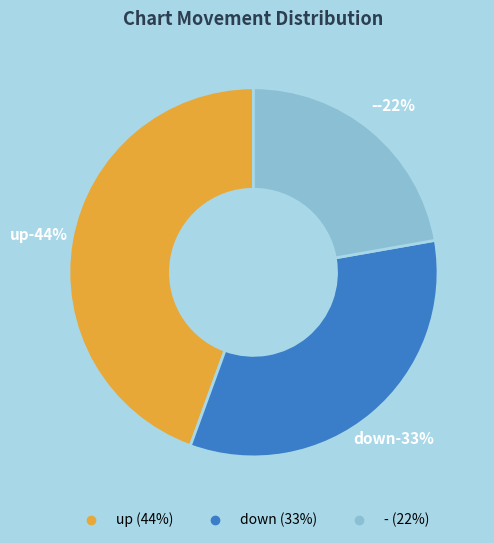

To the nearest percent, what is the combined percentage of - and up?

67%